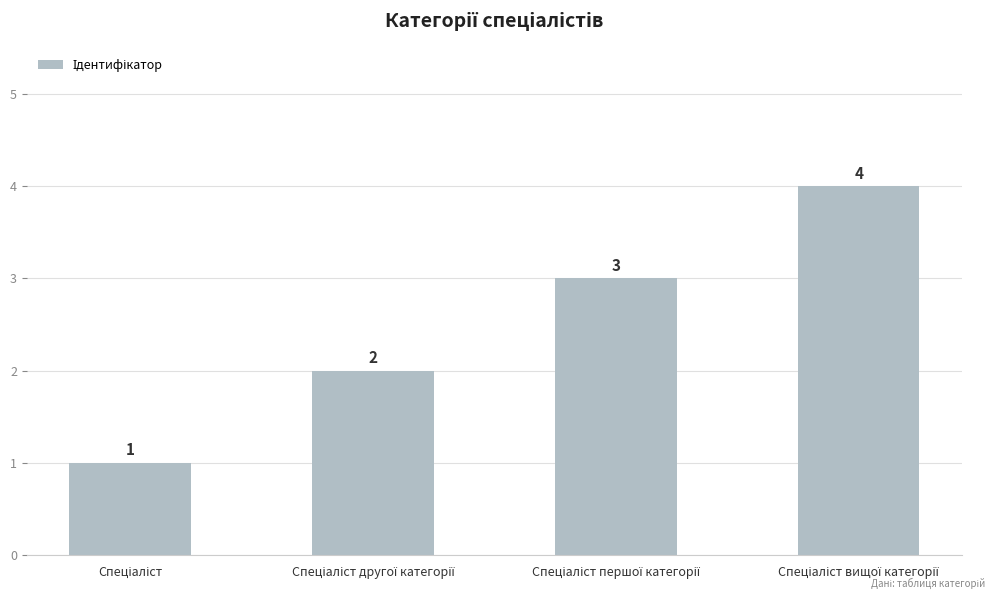

What is the greatest value displayed?

4